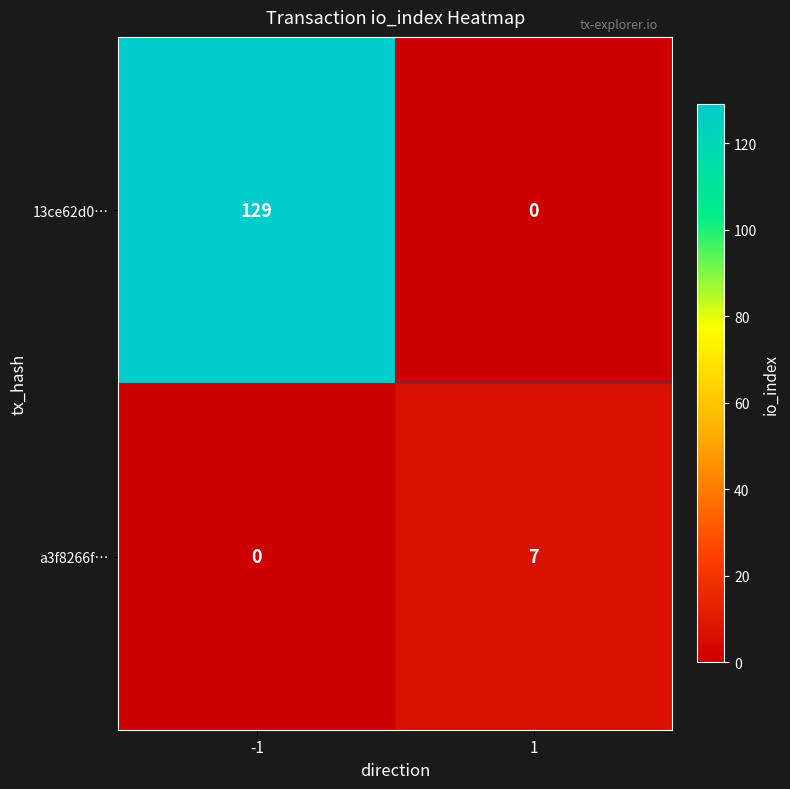

What is the maximum value for a3f8266f…?

7